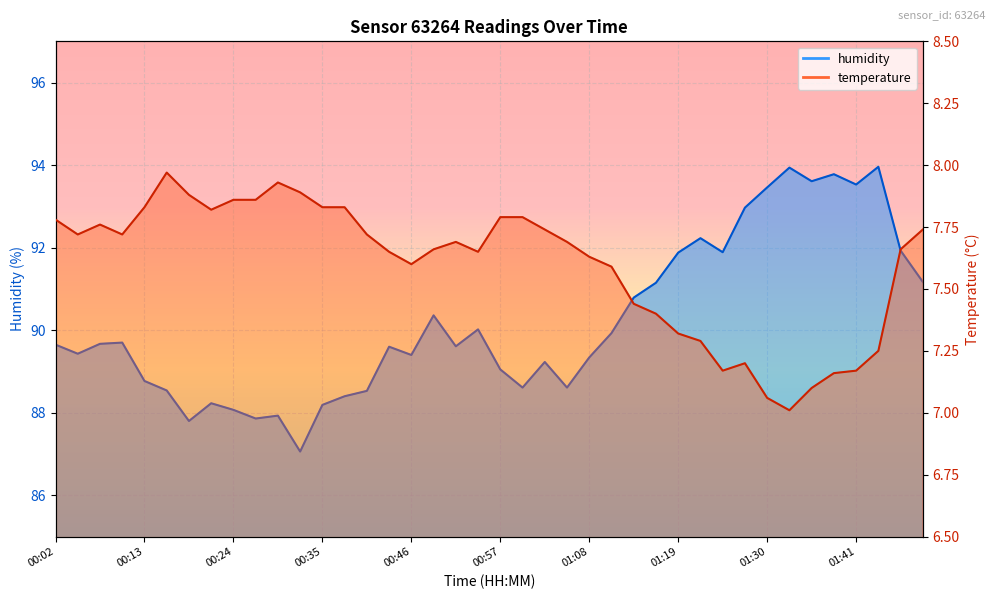

What are all the series names shown in the legend?

temperature, humidity